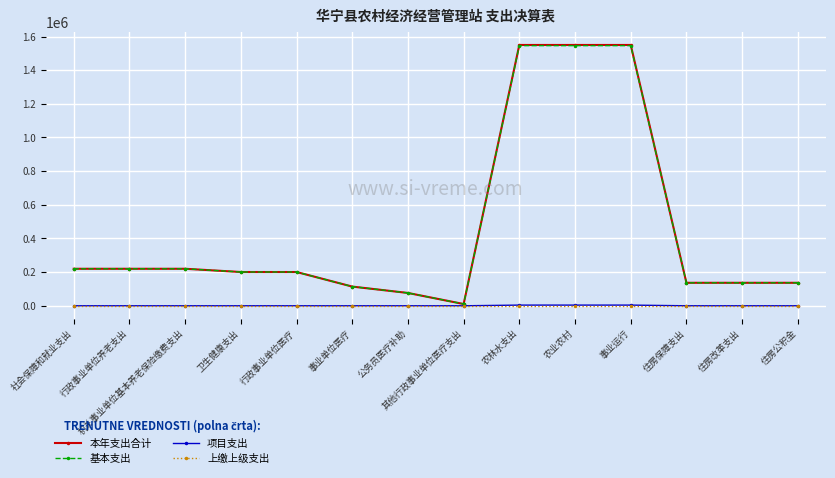

What is the total value across all series at 机关事业单位基本养老保险缴费支出?

439785.0